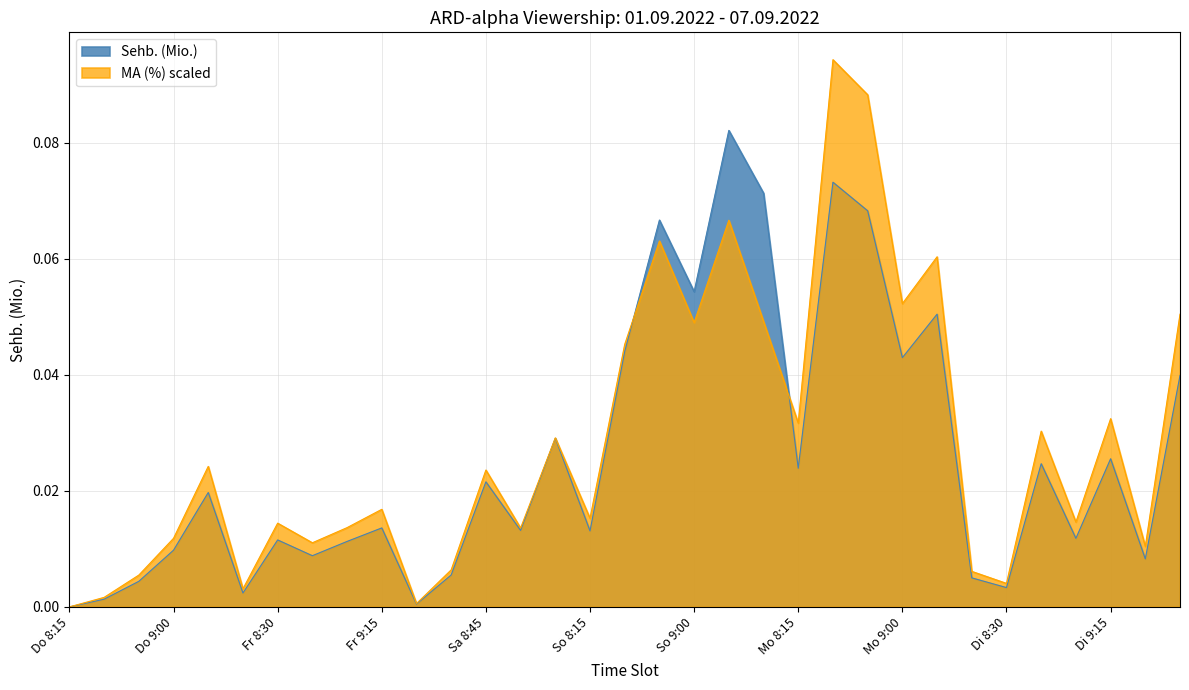

What is the label of the 21st point from the left?

So 9:30